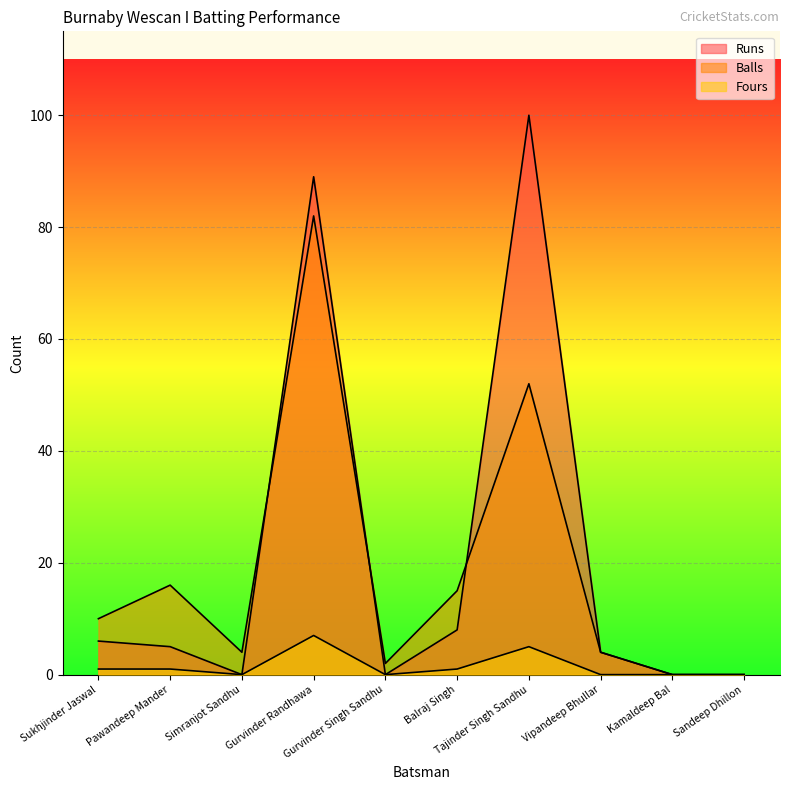

What are all the series names shown in the legend?

Runs, Balls, Fours